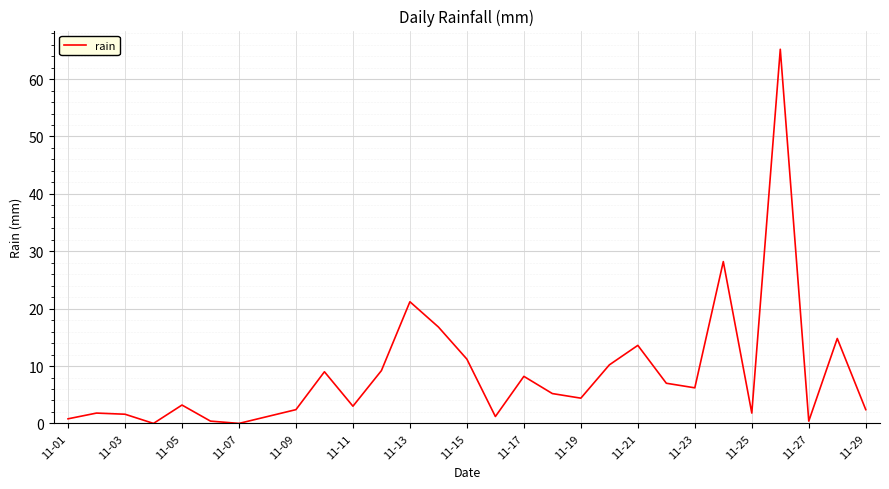

What is the greatest value displayed?

65.2